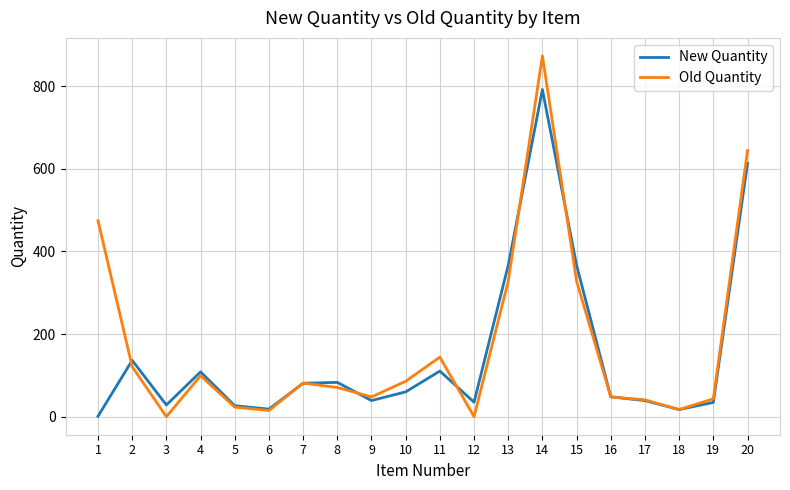

Where is the first local minimum for New Quantity?

3